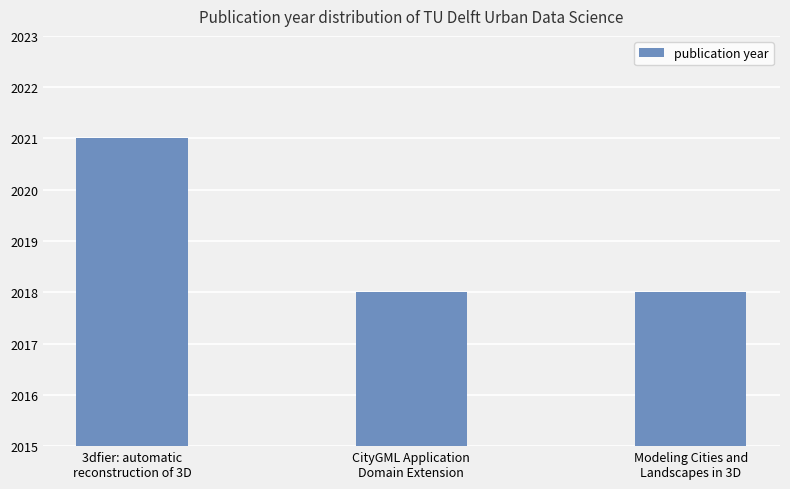

Is it true that the value at CityGML Application
Domain Extension is 955?

False